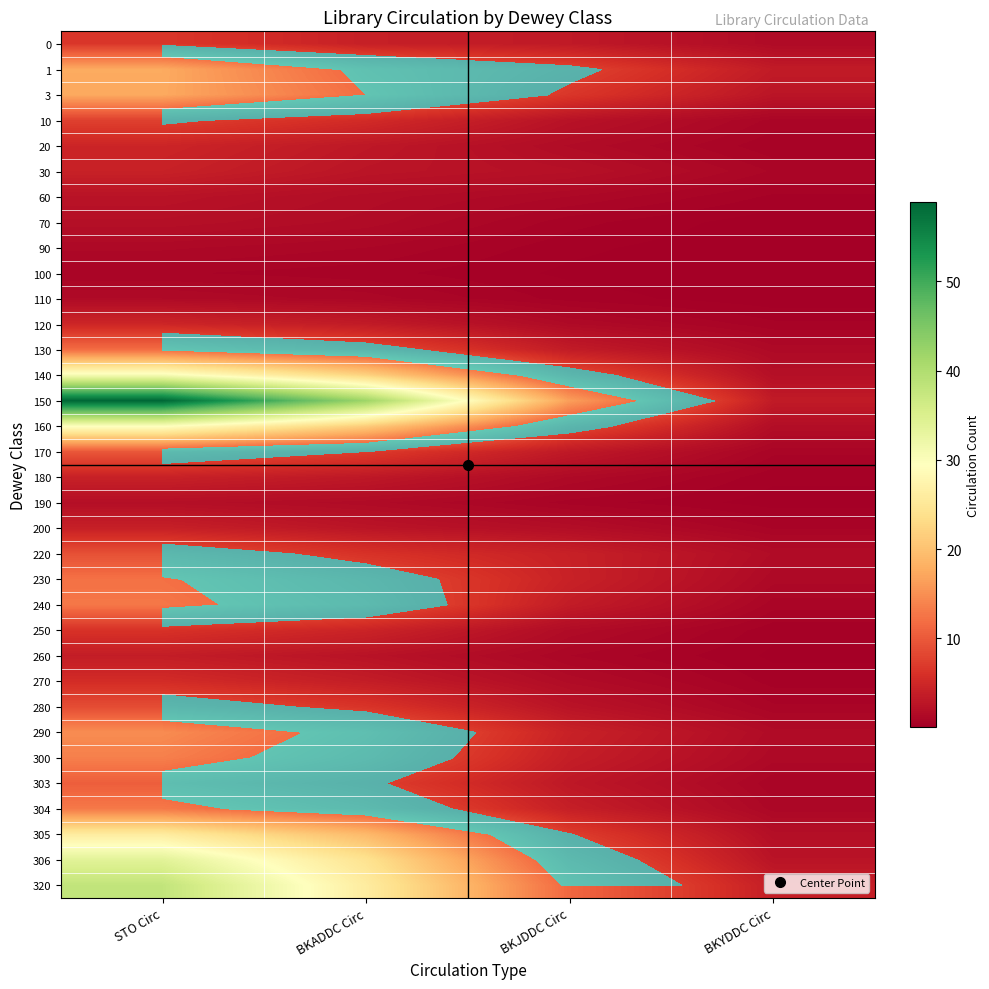

Rank the series by their maximum value, from lowest to highest.

100, 90, 110, 190, 70, 60, 260, 200, 180, 30, 20, 120, 270, 250, 0, 10, 280, 220, 170, 303, 130, 230, 240, 304, 300, 290, 3, 1, 305, 160, 140, 306, 320, 150